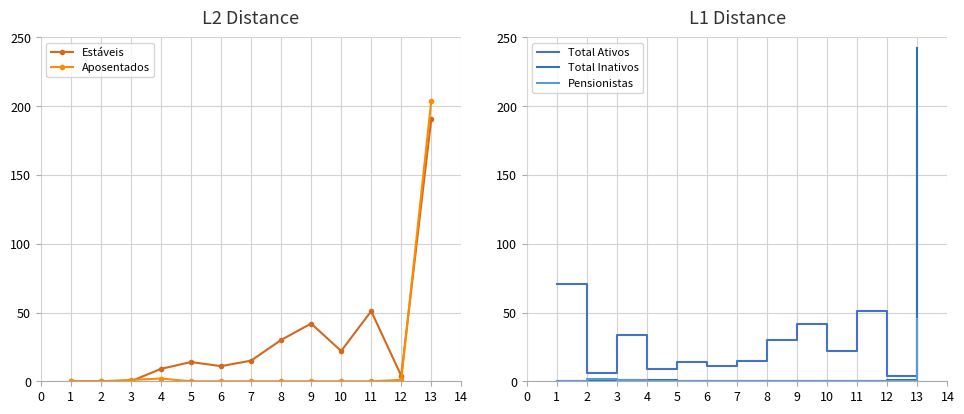

True or false: Aposentados has a value of 0 at 6.

True